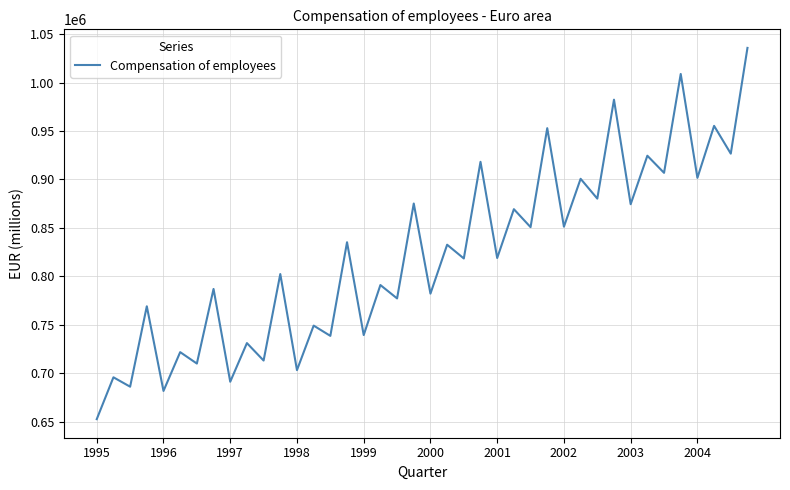

What is the minimum value shown in the chart?

652720.4